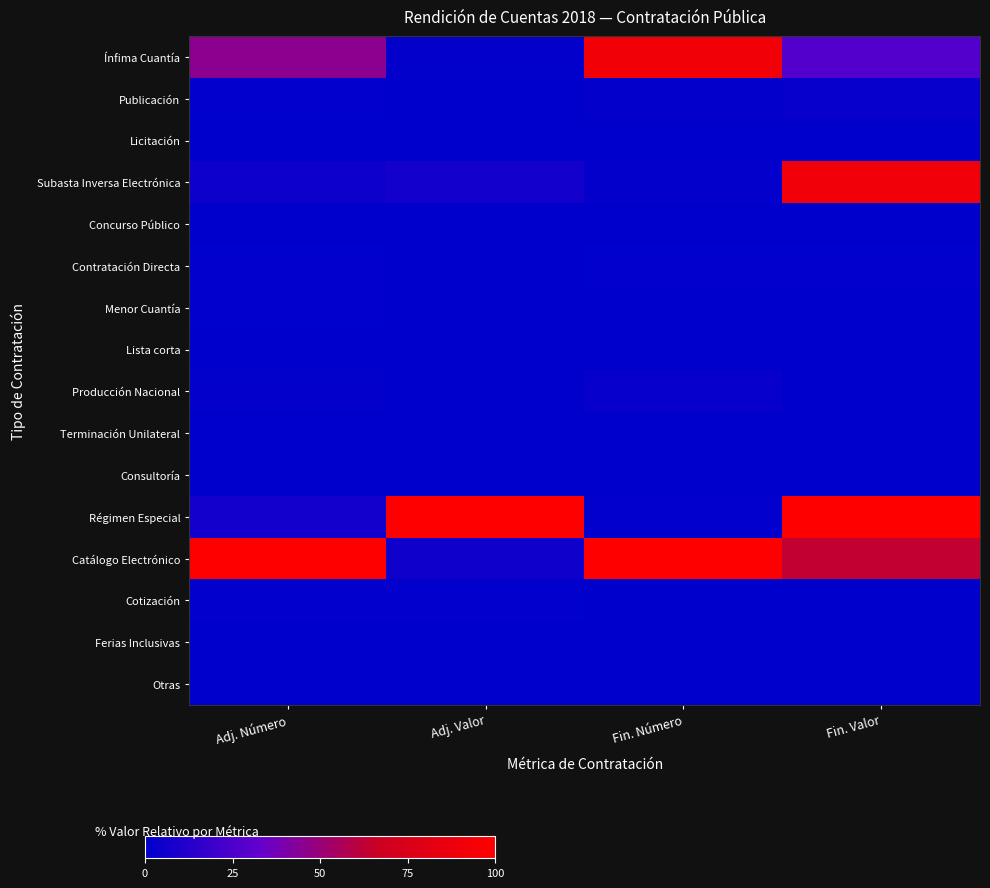

Reading left to right, list all the values displayed in this chart.

Ínfima Cuantía: Adj. Número=0.5	Adj. Valor=0.0	Fin. Número=0.9	Fin. Valor=0.3
Publicación: Adj. Número=0.0	Adj. Valor=0.0	Fin. Número=0.0	Fin. Valor=0.0
Licitación: Adj. Número=0.0	Adj. Valor=0.0	Fin. Número=0.0	Fin. Valor=0.0
Subasta Inversa Electrónica: Adj. Número=0.0	Adj. Valor=0.1	Fin. Número=0.0	Fin. Valor=0.9
Concurso Público: Adj. Número=0.0	Adj. Valor=0.0	Fin. Número=0.0	Fin. Valor=0.0
Contratación Directa: Adj. Número=0.0	Adj. Valor=0.0	Fin. Número=0.0	Fin. Valor=0.0
Menor Cuantía: Adj. Número=0.0	Adj. Valor=0.0	Fin. Número=0.0	Fin. Valor=0.0
Lista corta: Adj. Número=0.0	Adj. Valor=0.0	Fin. Número=0.0	Fin. Valor=0.0
Producción Nacional: Adj. Número=0.0	Adj. Valor=0.0	Fin. Número=0.0	Fin. Valor=0.0
Terminación Unilateral: Adj. Número=0.0	Adj. Valor=0.0	Fin. Número=0.0	Fin. Valor=0.0
Consultoría: Adj. Número=0.0	Adj. Valor=0.0	Fin. Número=0.0	Fin. Valor=0.0
Régimen Especial: Adj. Número=0.1	Adj. Valor=1.0	Fin. Número=0.0	Fin. Valor=1.0
Catálogo Electrónico: Adj. Número=1.0	Adj. Valor=0.1	Fin. Número=1.0	Fin. Valor=0.6
Cotización: Adj. Número=0.0	Adj. Valor=0.0	Fin. Número=0.0	Fin. Valor=0.0
Ferias Inclusivas: Adj. Número=0.0	Adj. Valor=0.0	Fin. Número=0.0	Fin. Valor=0.0
Otras: Adj. Número=0.0	Adj. Valor=0.0	Fin. Número=0.0	Fin. Valor=0.0